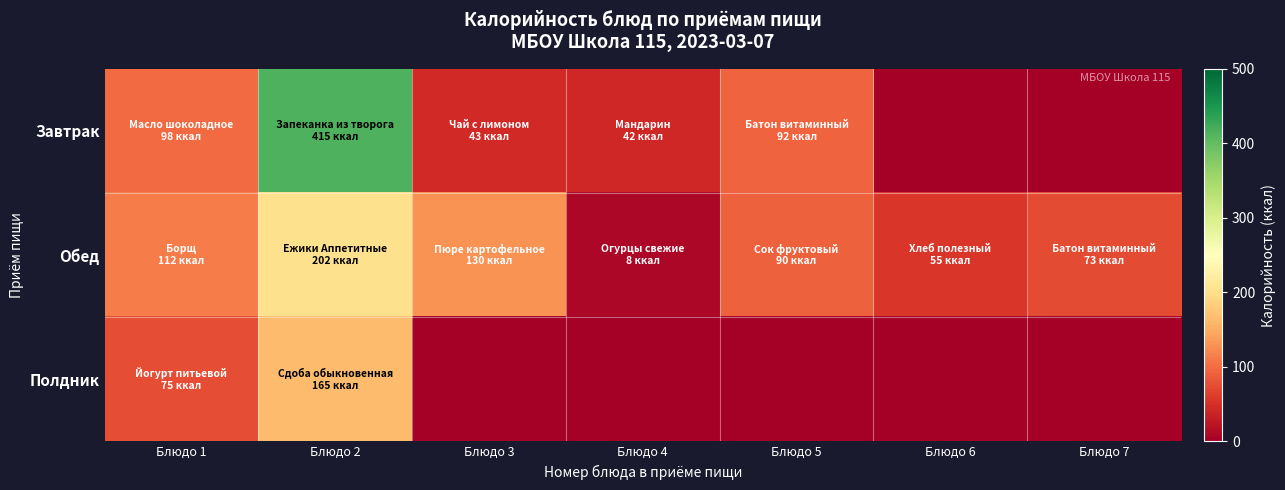

Which series has the largest total across all categories?

Завтрак